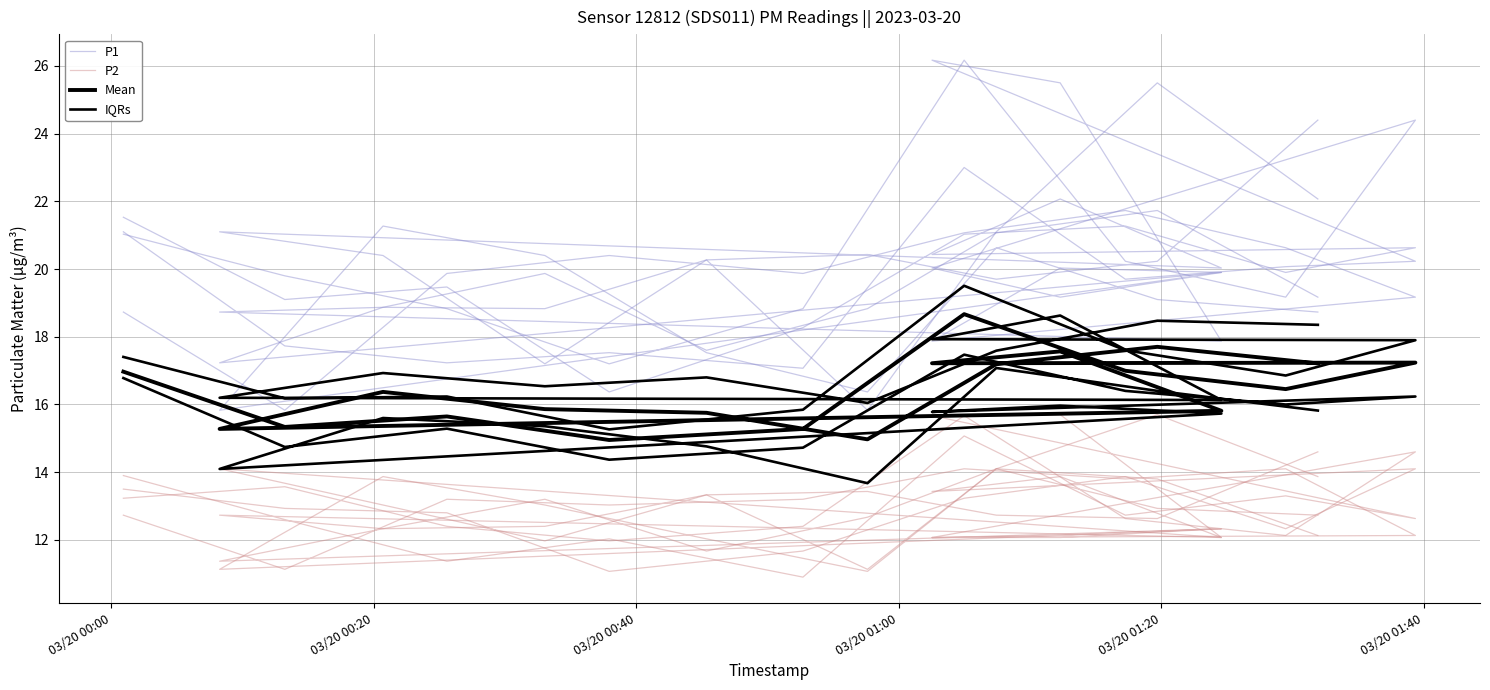

True or false: P2 and P1 cross at least once.

False